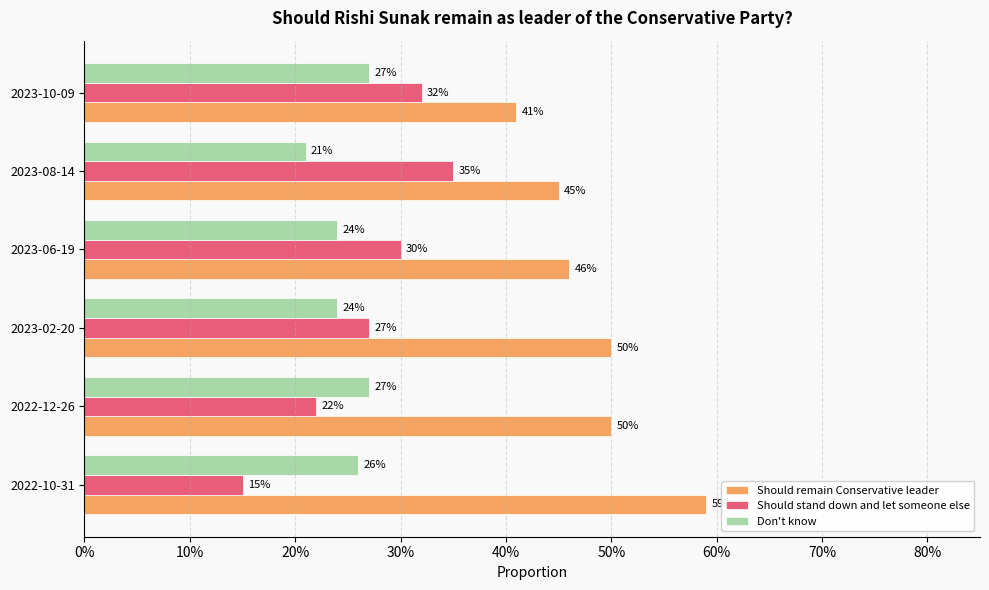

Count the Don't know values in the range 0 to 1.

6